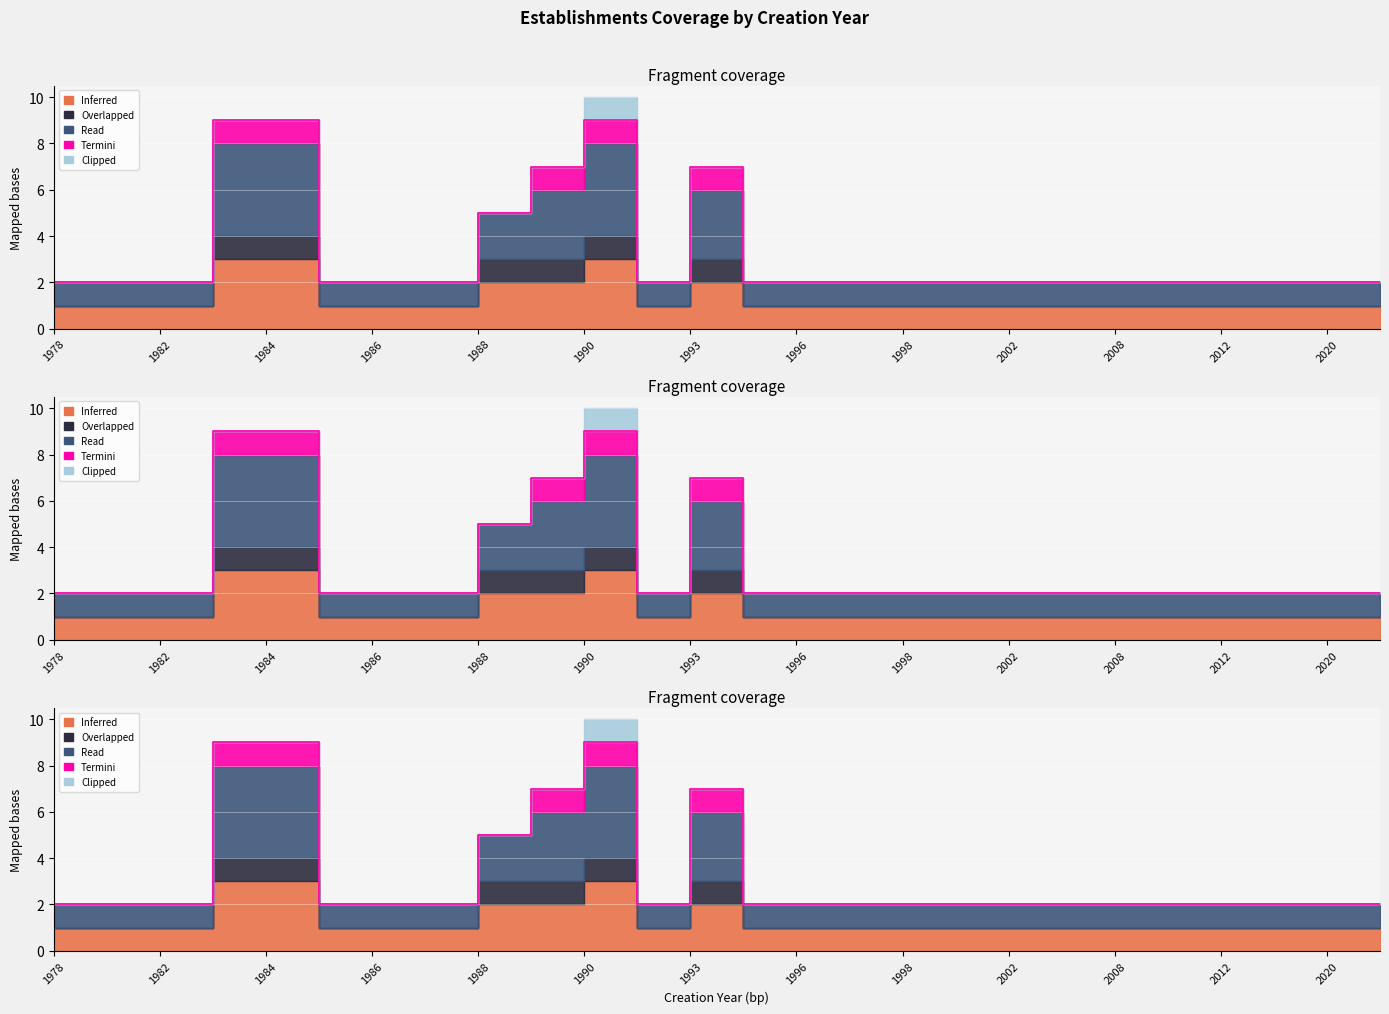

At how many categories does at least one series exceed 0?

26